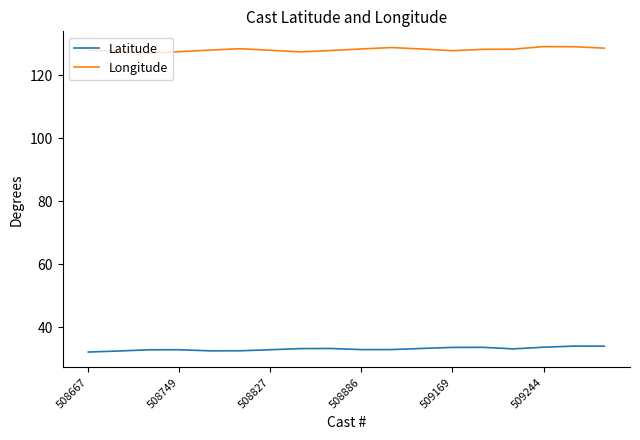

Which series has the largest total across all categories?

Longitude